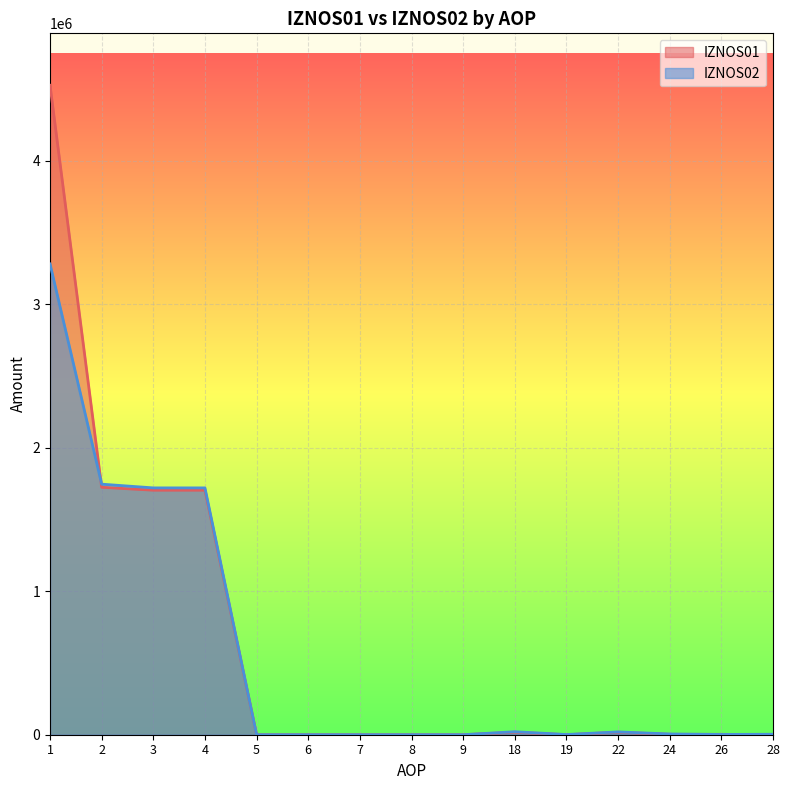

True or false: IZNOS01 has a value of 0 at 6.

True